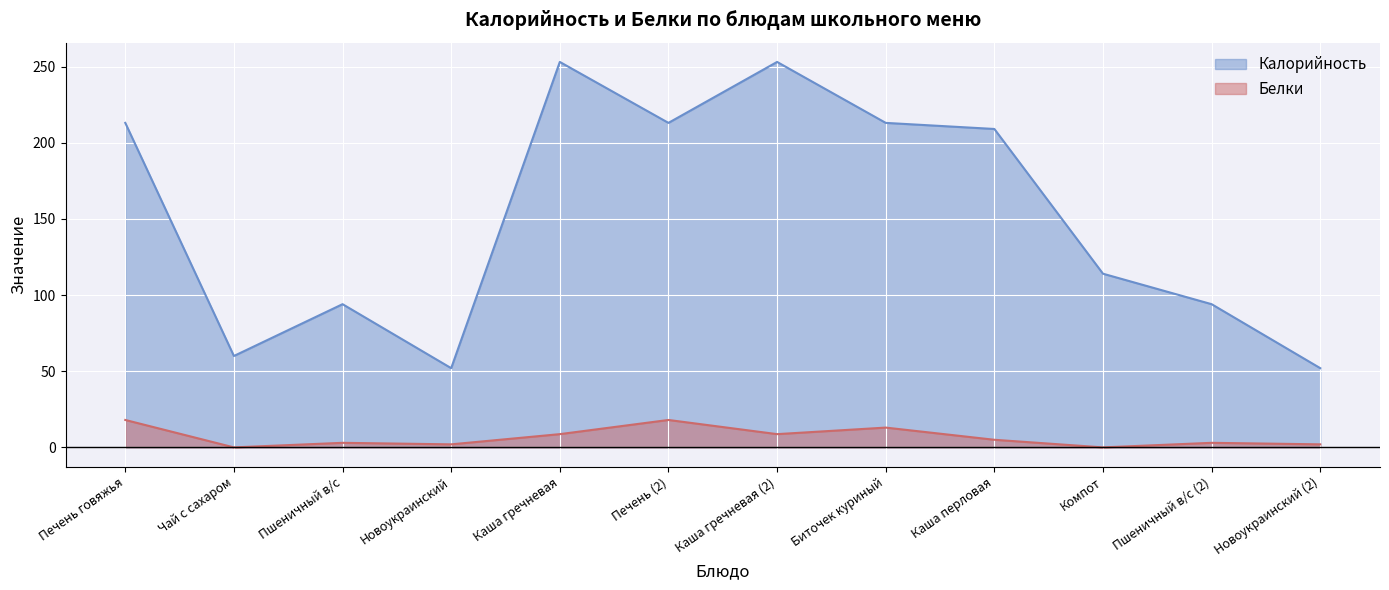

What is the sum of the Калорийность values at Печень (2) and Каша гречневая (2)?

466.0